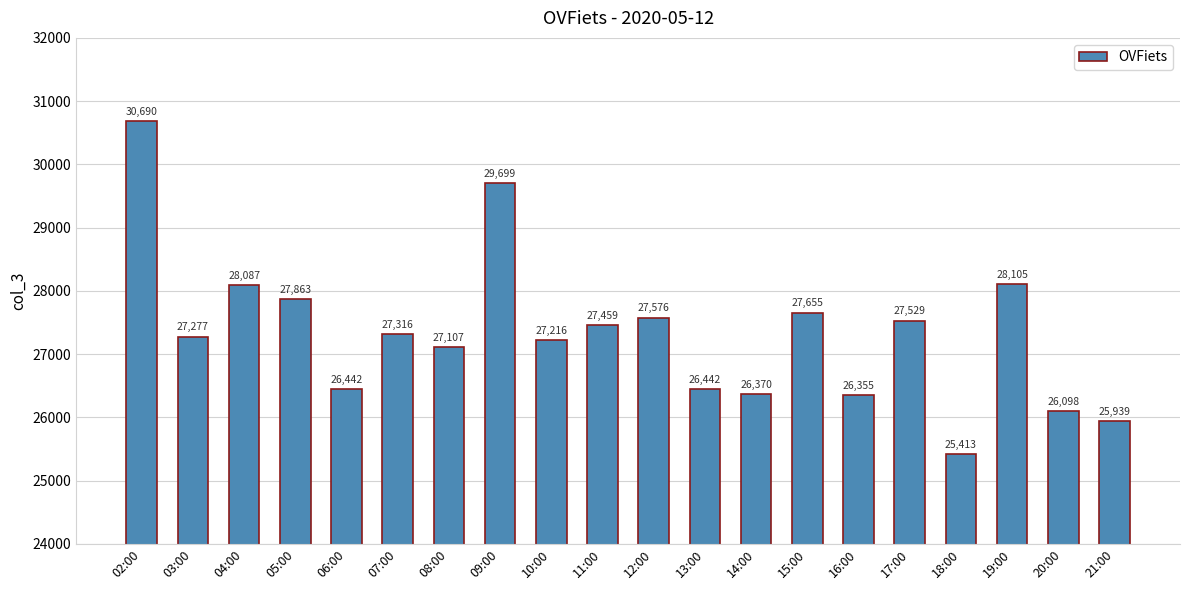

Which category has the lowest value across all series?

18:00